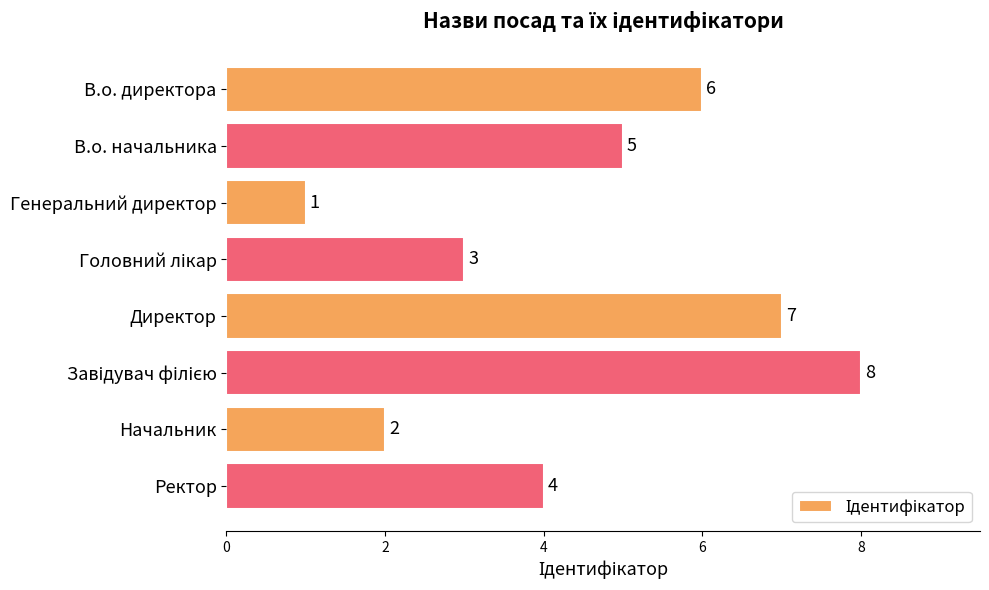

Which category has the lowest value across all series?

Генеральний директор